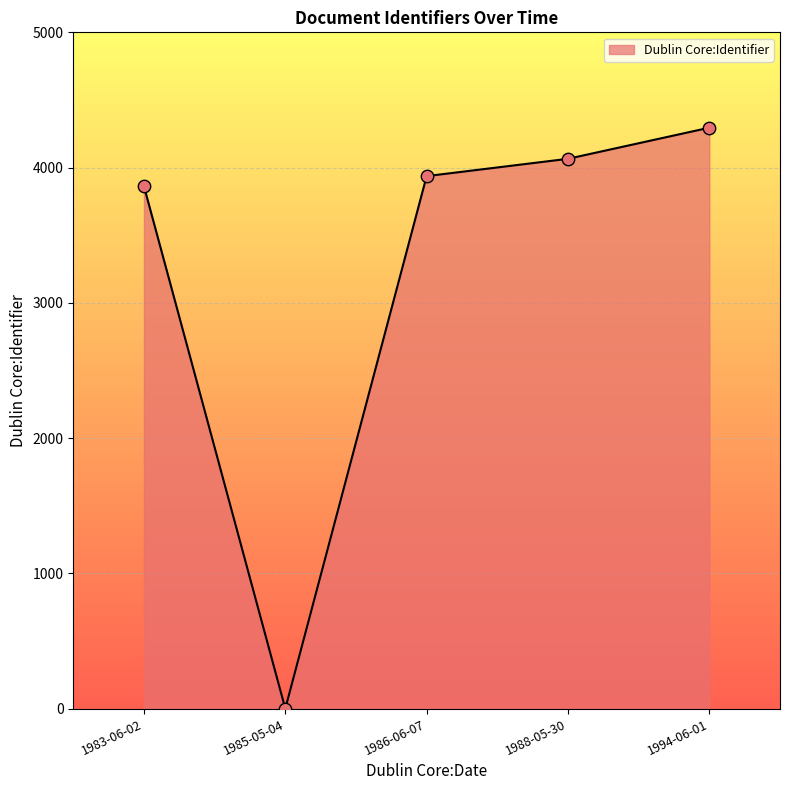

What is the change in value from 1985-05-04 to 1986-06-07?

+3937